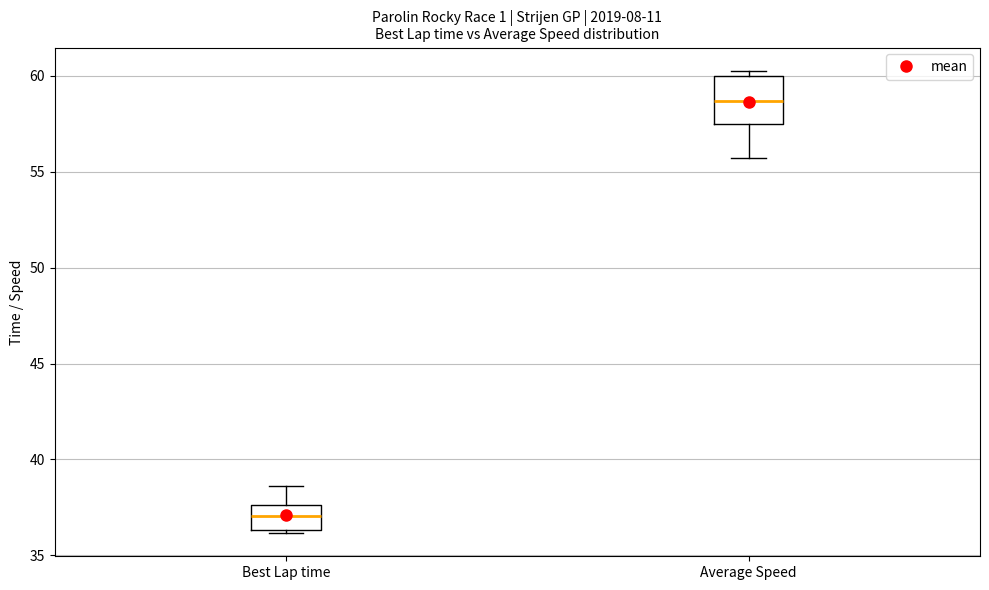

Where does the median line of the box for Best Lap time sit on the y-axis? The values are not printed on the chart, so give them approximately, as read against the axis.

37.0